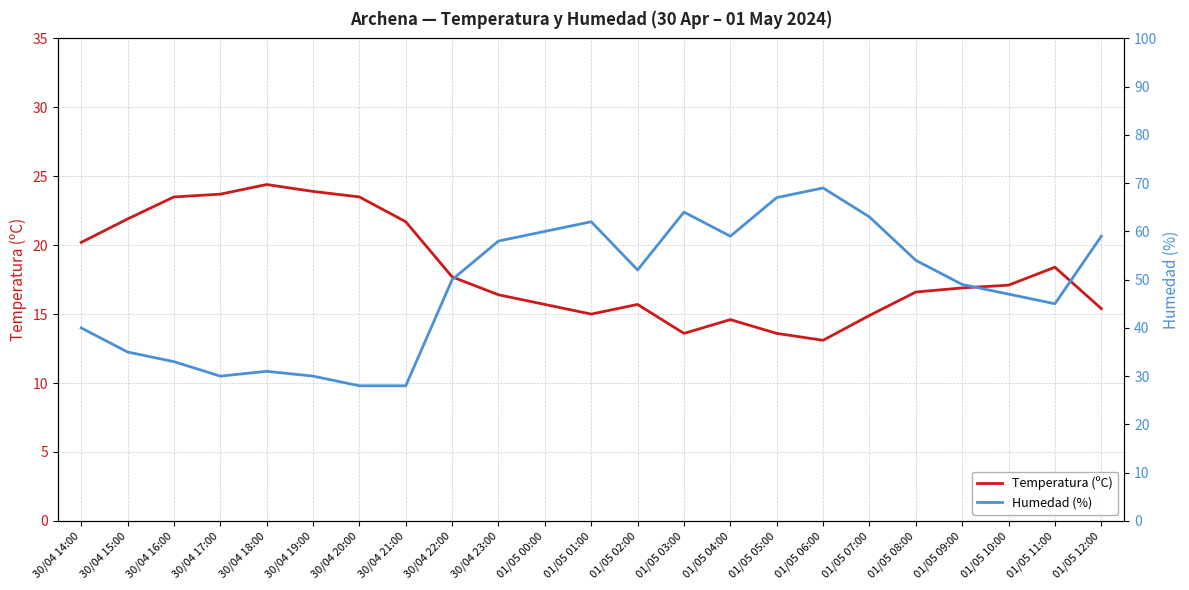

Where does the Temperatura (ºC) series first go above 16?

30/04 14:00